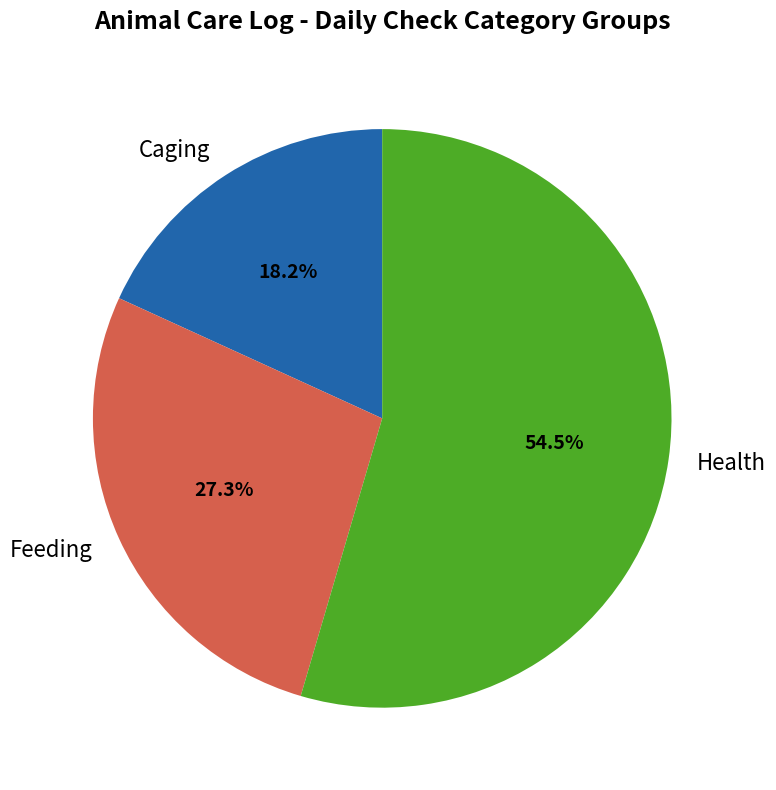

To the nearest percent, what percentage of the pie is Caging?

18%